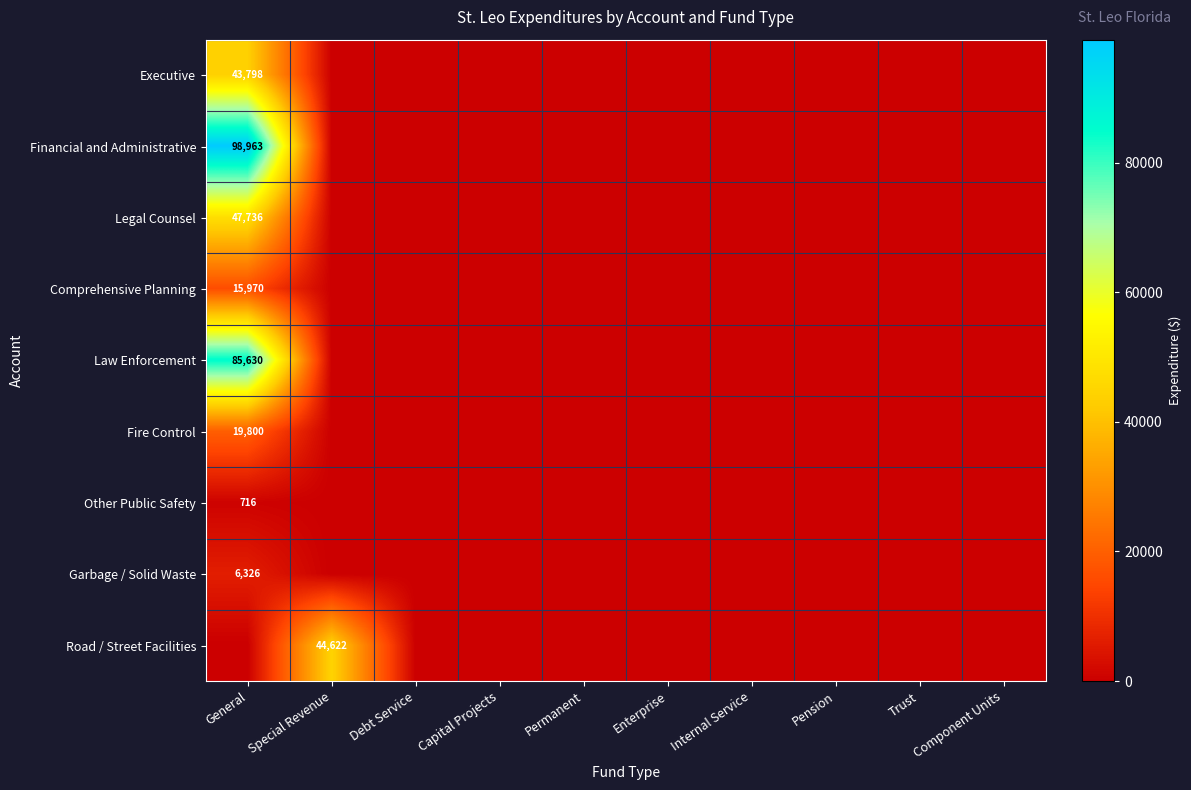

Which series has the largest total across all categories?

Financial and Administrative